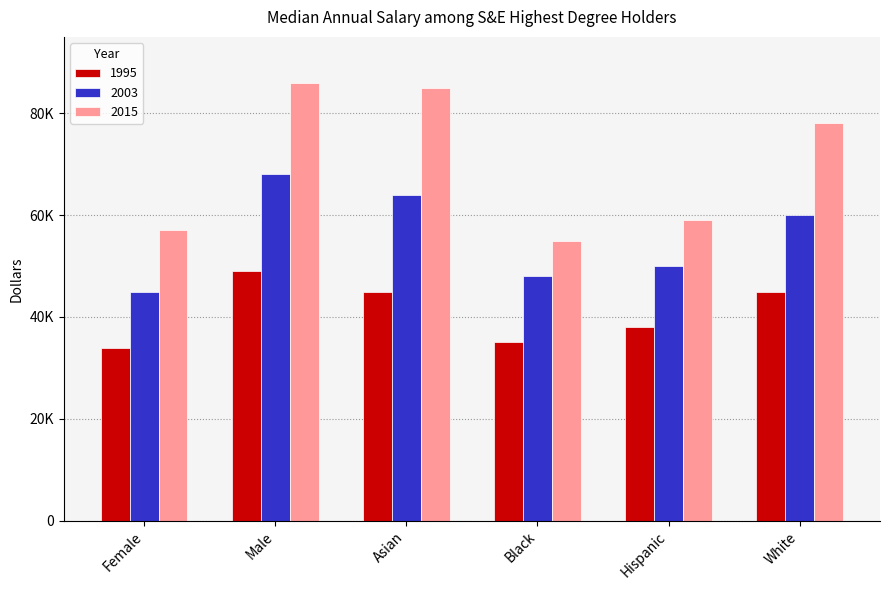

Reading left to right, list all the values displayed in this chart.

1995: 34000	49000	45000	35000	38000	45000
2003: 45000	68000	64000	48000	50000	60000
2015: 57000	86000	85000	55000	59000	78000